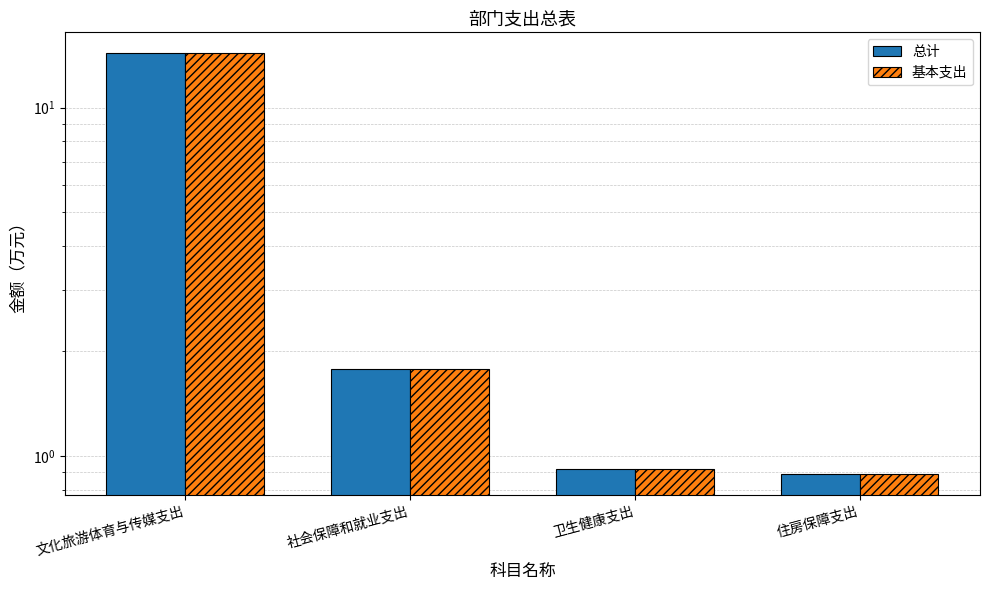

Which series has the largest total across all categories?

总计